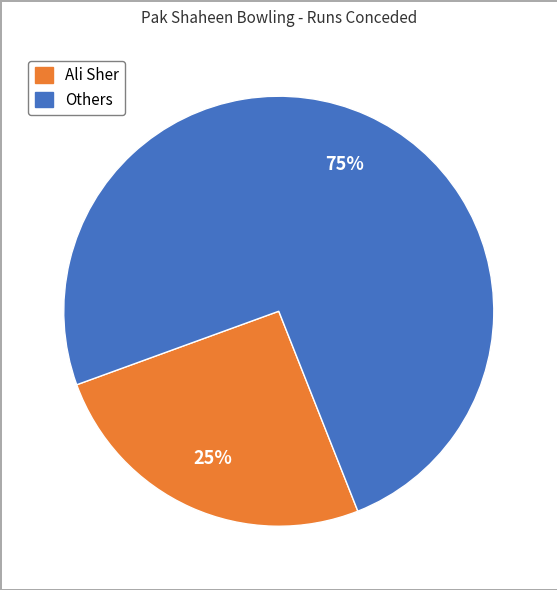

To the nearest percent, what is the average slice percentage?

50%